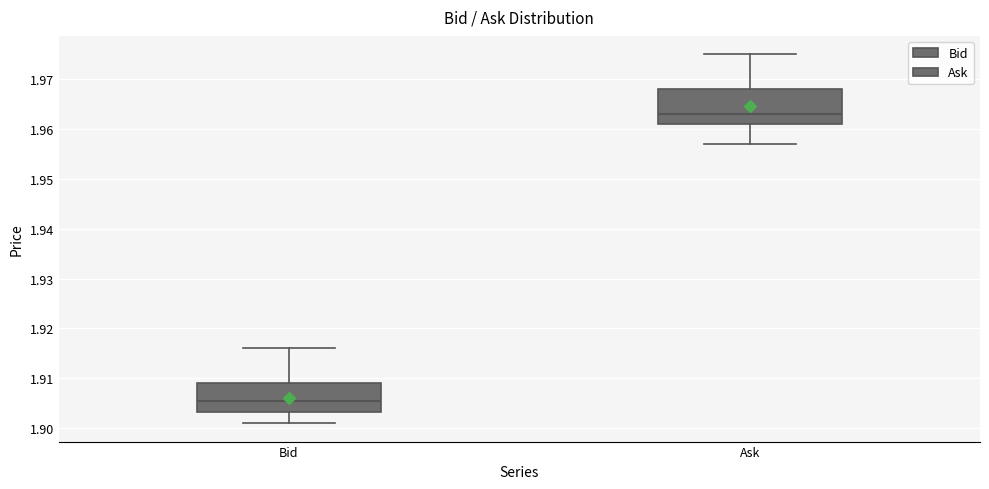

Which box's median line is the lowest?

Bid